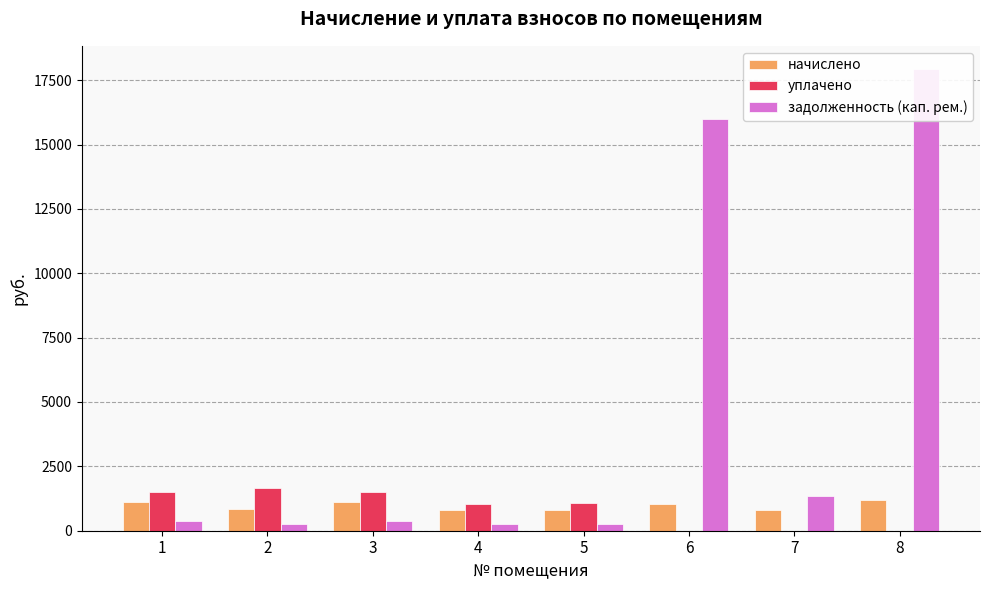

What is the total value across all series at 3?

2995.2